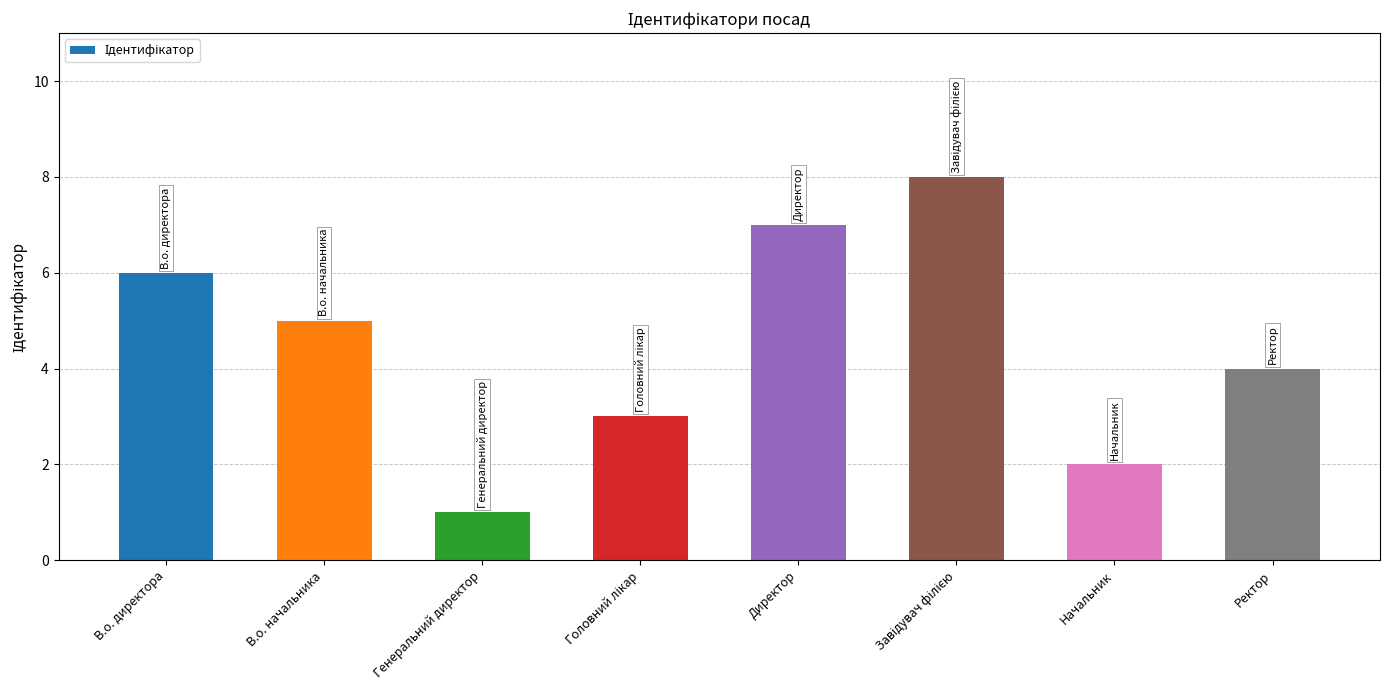

What is the change in value from Директор to Начальник?

-5